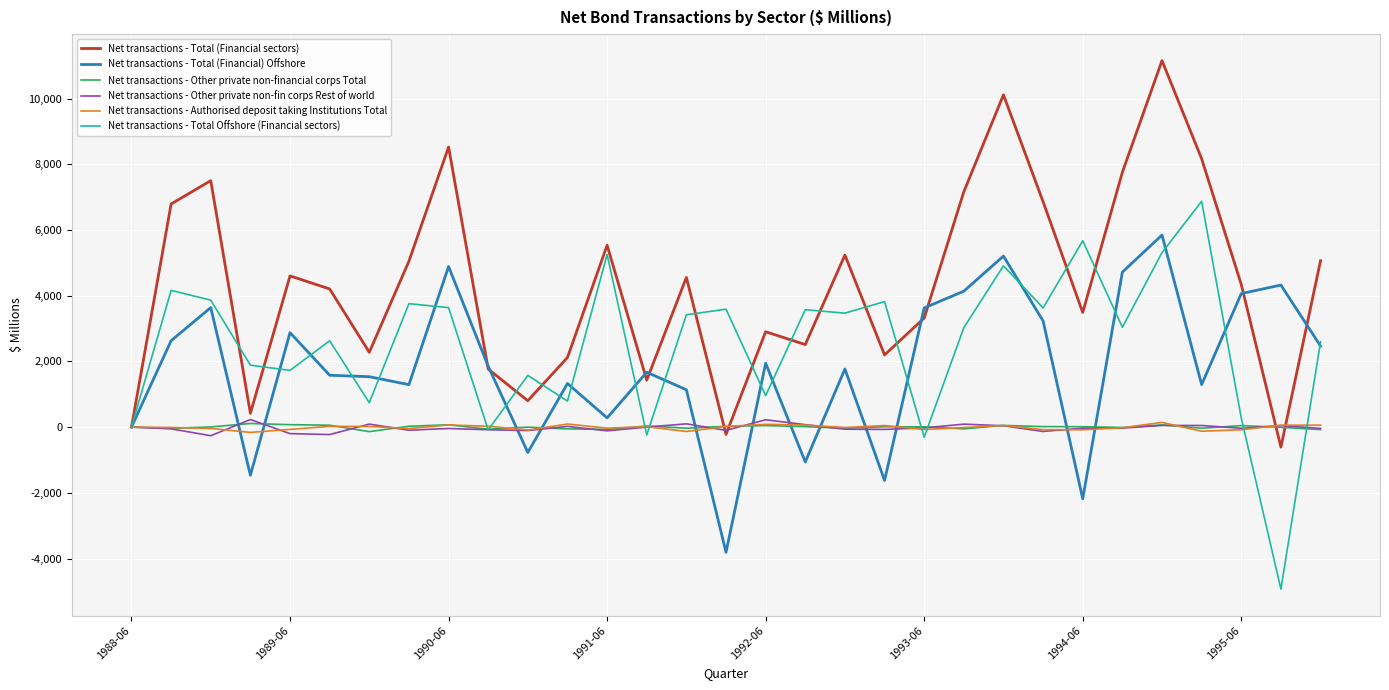

What is the minimum value shown in the chart?

-4932